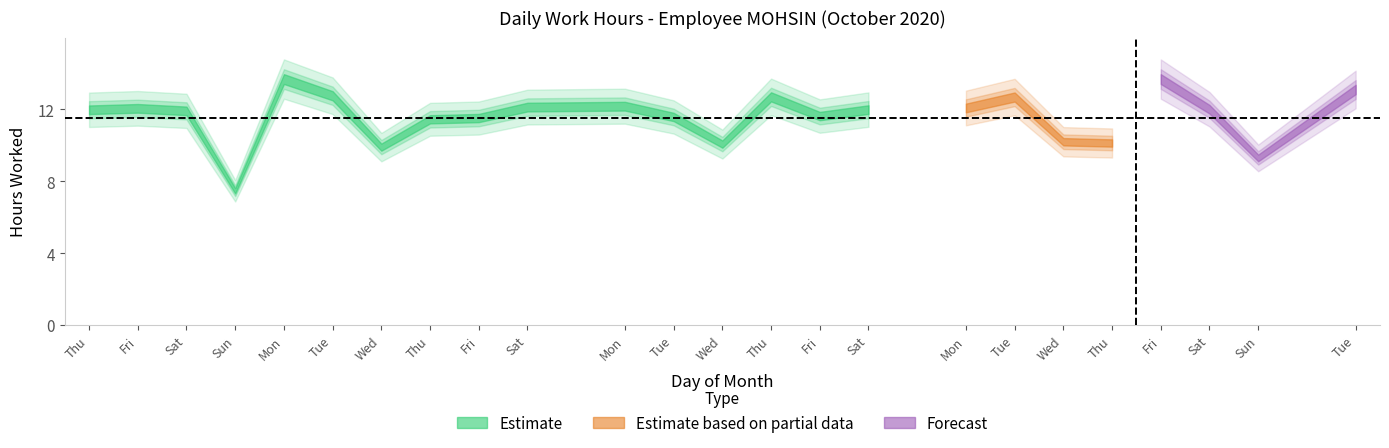

True or false: there are more than 0 points higher than both neighbors.

True